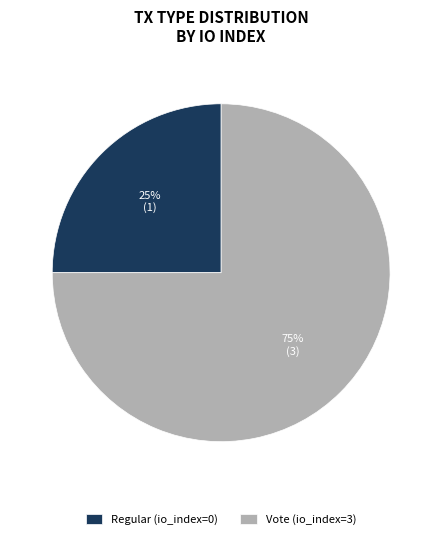

What is the majority slice?

Vote